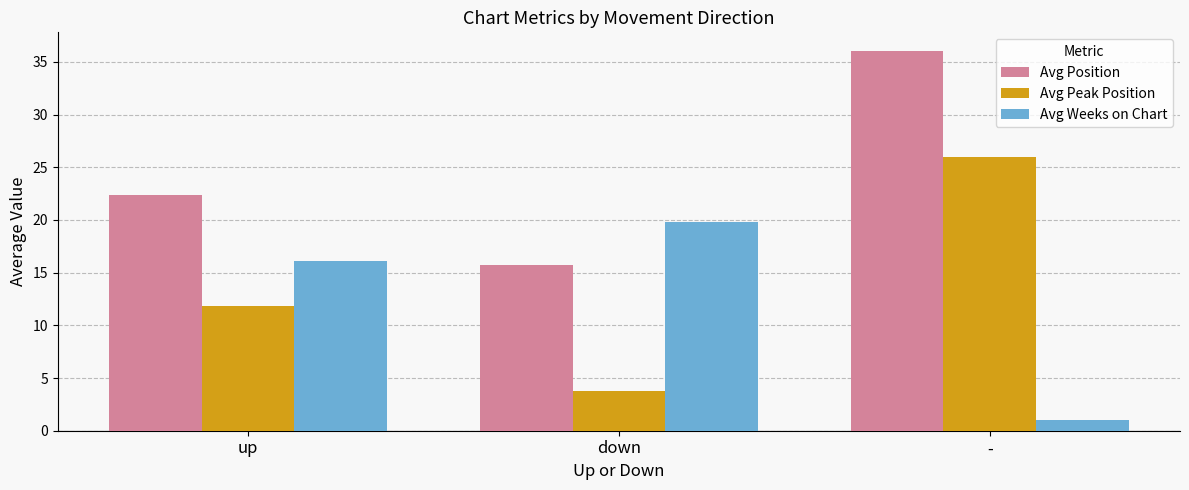

Read the Avg Weeks on Chart value at down.

19.8